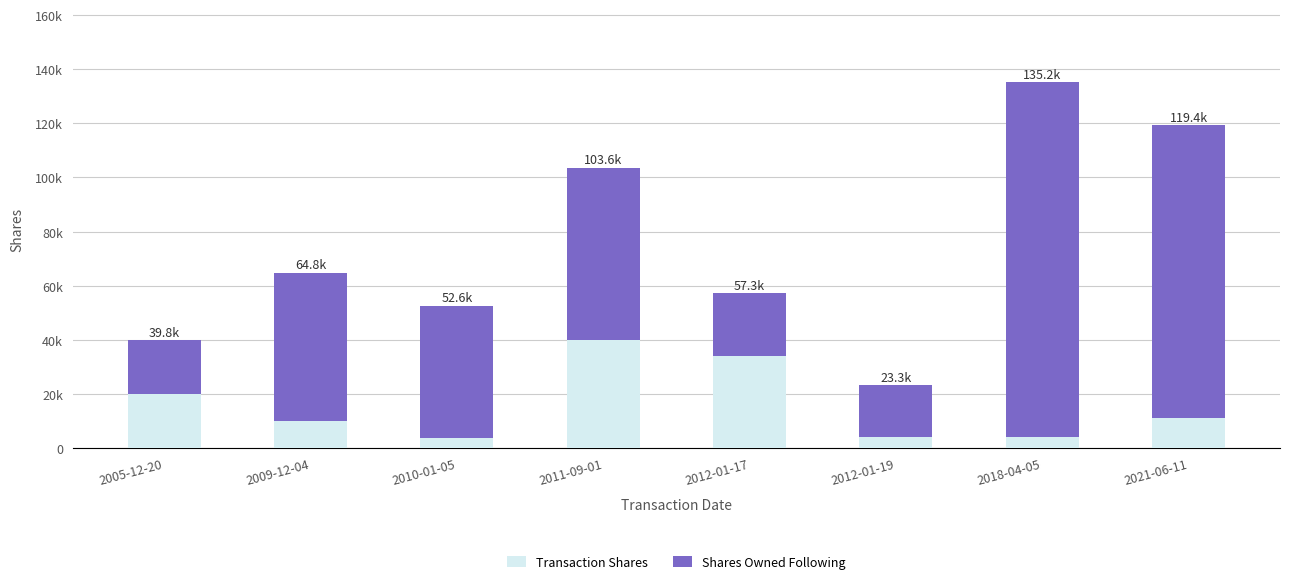

Are the bars grouped side by side (vs. stacked)?

No